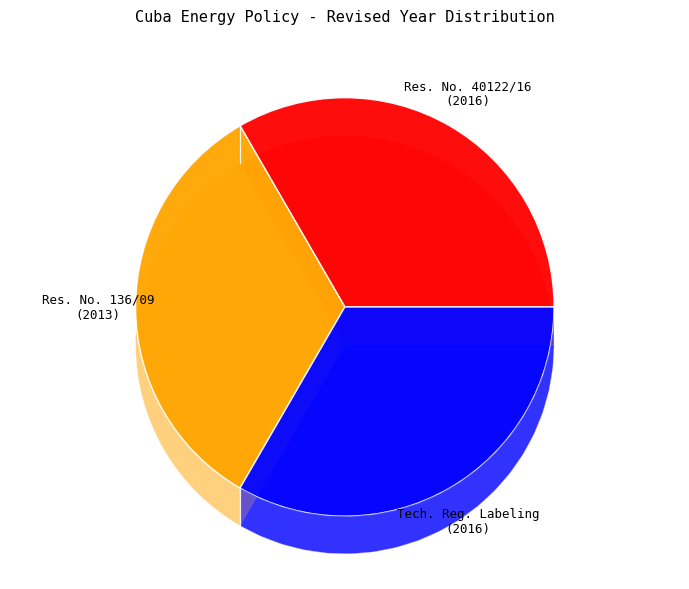

What is the largest slice in the pie chart?

Resolucion No. 40122/16